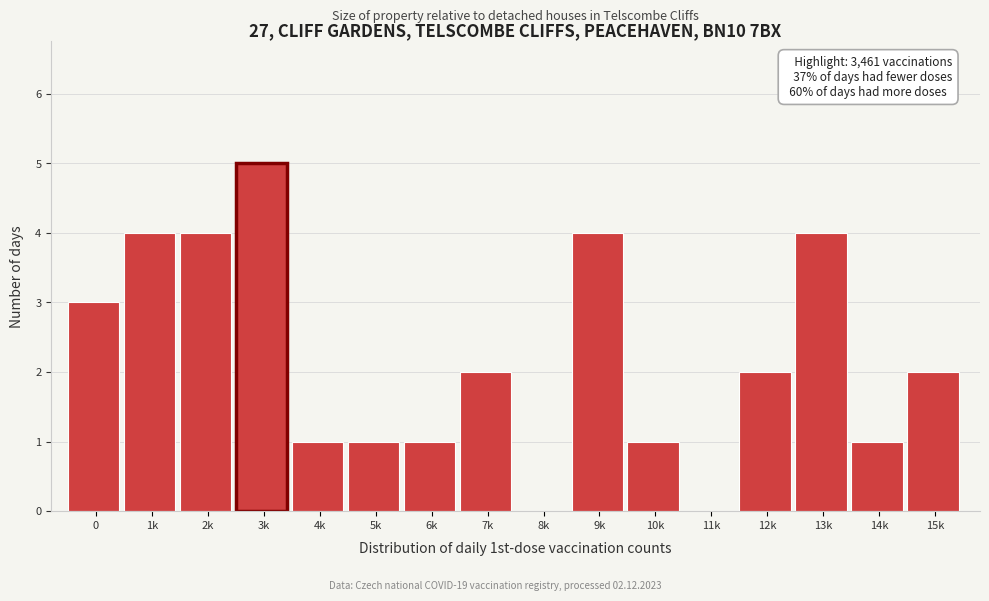

Reading left to right, transcribe all the data shown in this chart.

0=3	1k=4	2k=4	3k=5	4k=1	5k=1	6k=1	7k=2	8k=0	9k=4	10k=1	11k=0	12k=2	13k=4	14k=1	15k=2